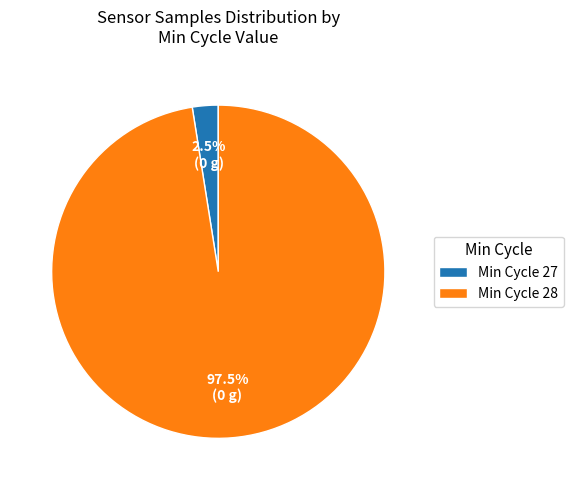

What is the ratio of the value at Min Cycle 28 to the value at Min Cycle 27?

39.0